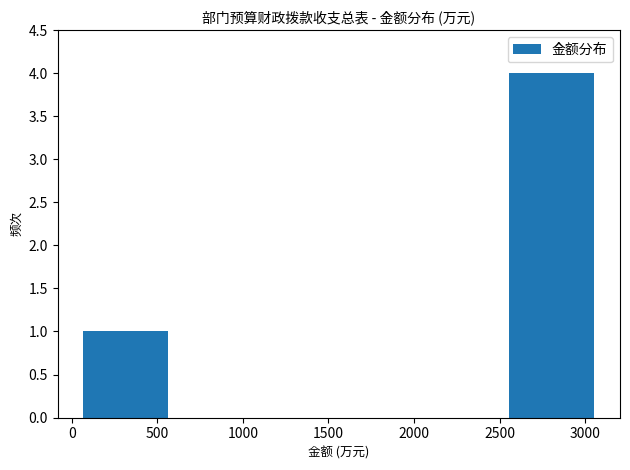

Reading left to right, list every bar in this chart as the range it spans on the x-axis followed by its height. Neither the bar edges nor the heights are printed on the chart, so give them approximately, as read against the axes.

0 to 650: 1
650 to 1250: 0
1250 to 1850: 0
1850 to 2500: 0
2500 to 3100: 4